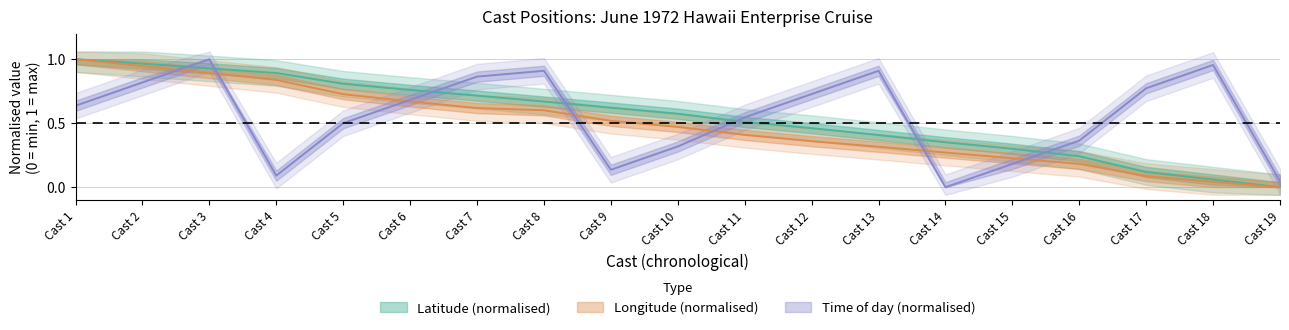

How many series are shown in this chart?

3